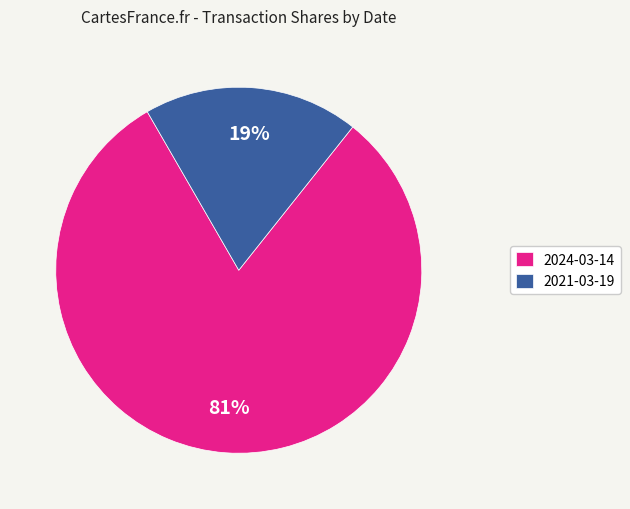

Between 2024-03-14 and 2021-03-19, which is larger?

2024-03-14